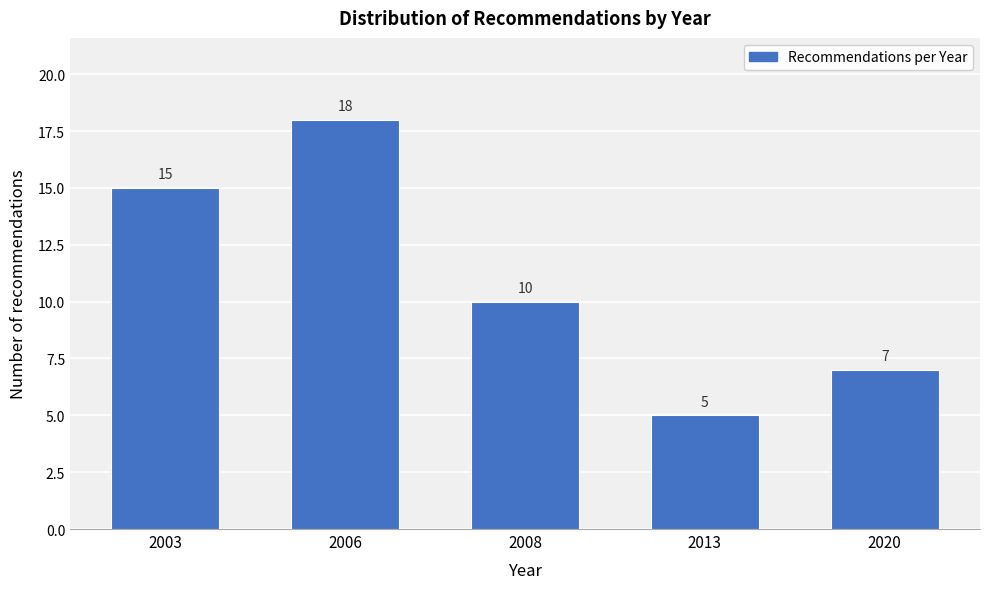

Reading left to right, list all the values displayed in this chart.

2003=15	2006=18	2008=10	2013=5	2020=7